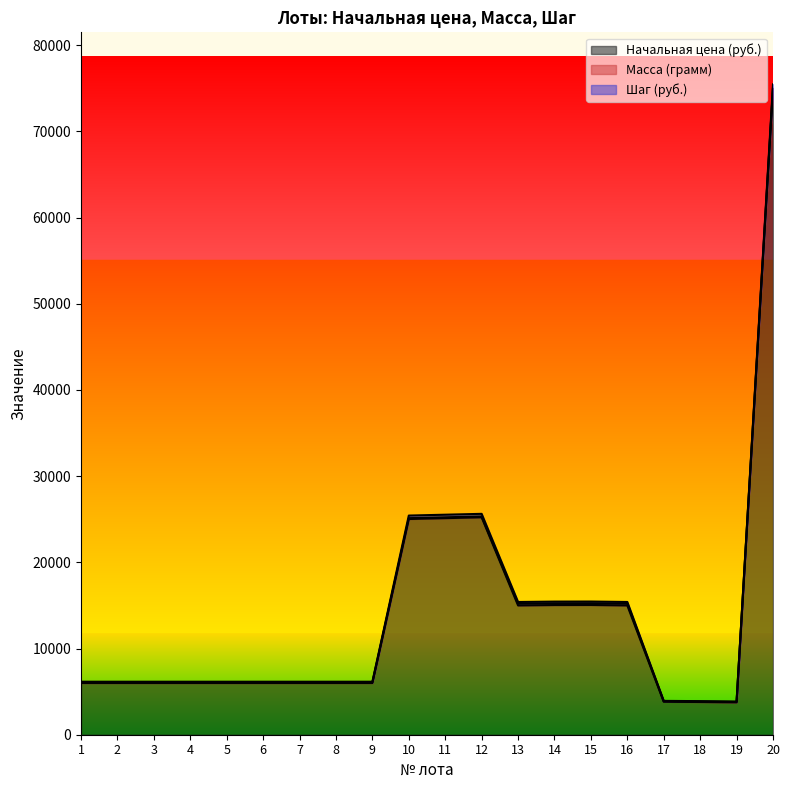

At which category does Начальная цена (руб.) reach its first local peak?

12